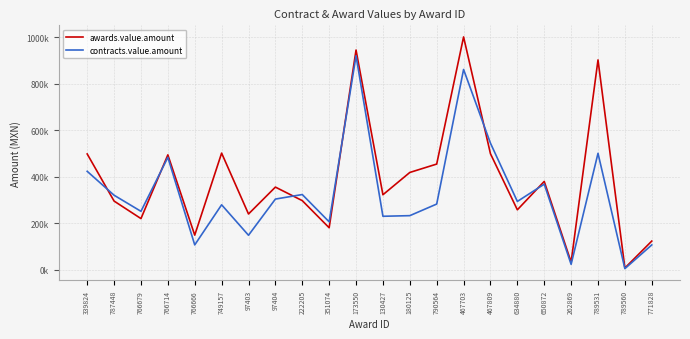

True or false: awards.value.amount has a value of 87884.7 at 787448.

False